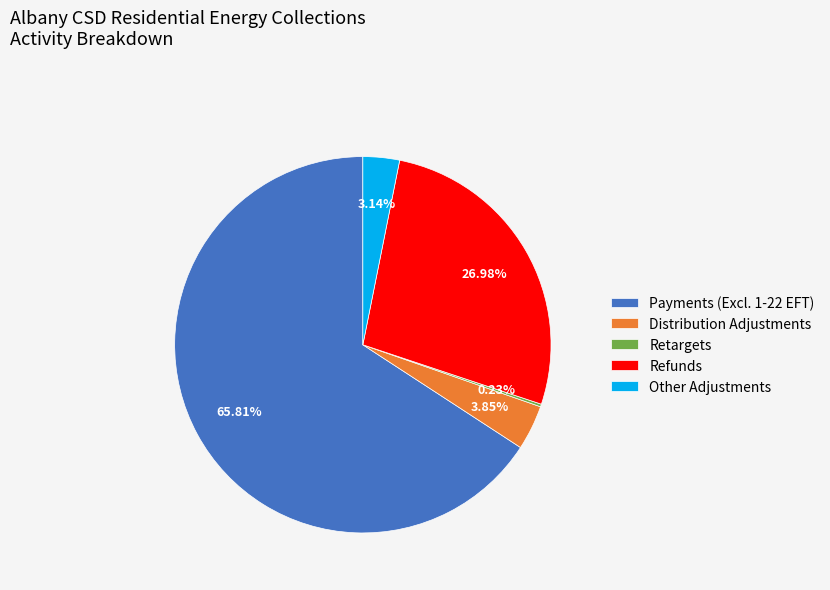

Do Refunds and Payments (Excl. 1-22 EFT) together represent more than half of the pie?

Yes